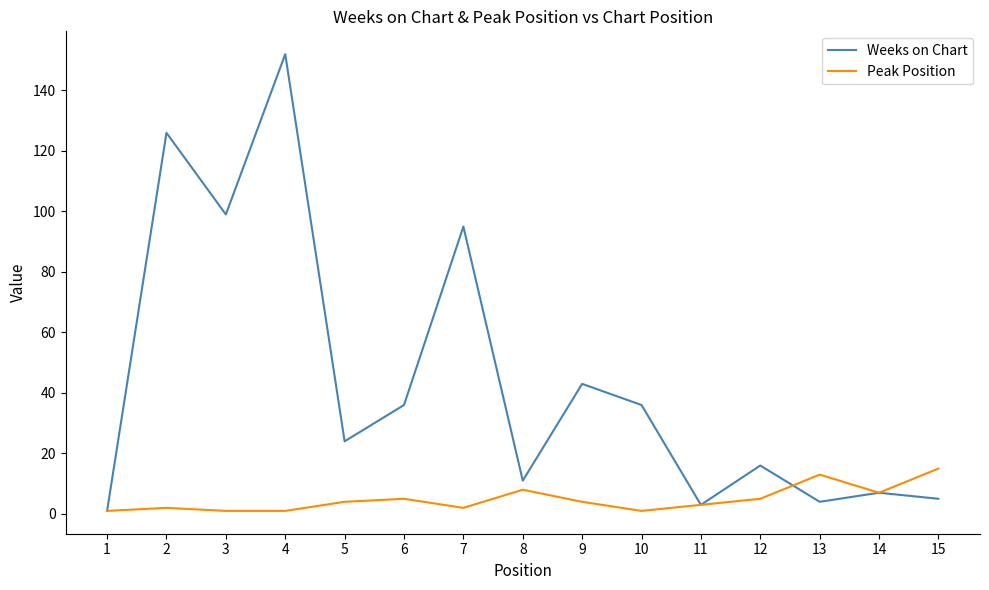

The value of Weeks on Chart at 7 is 95. True or false?

True